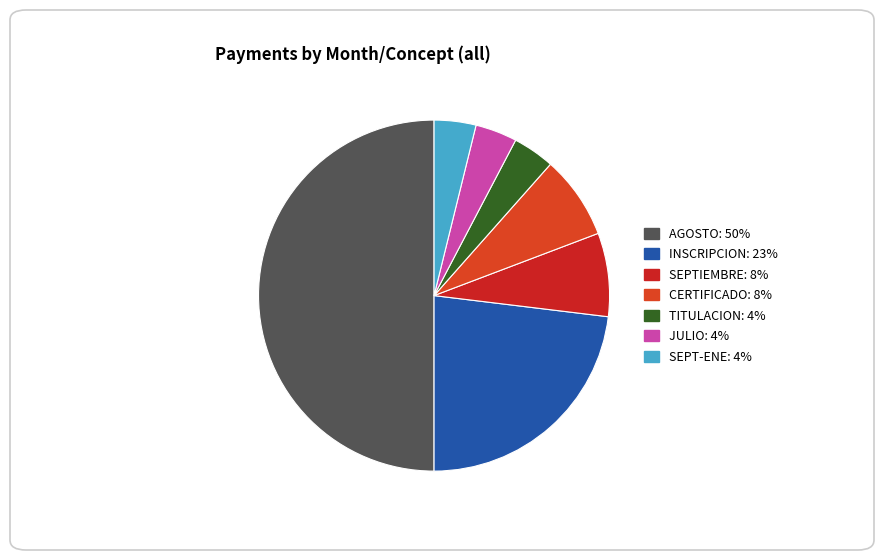

Count the number of slices in the pie.

7